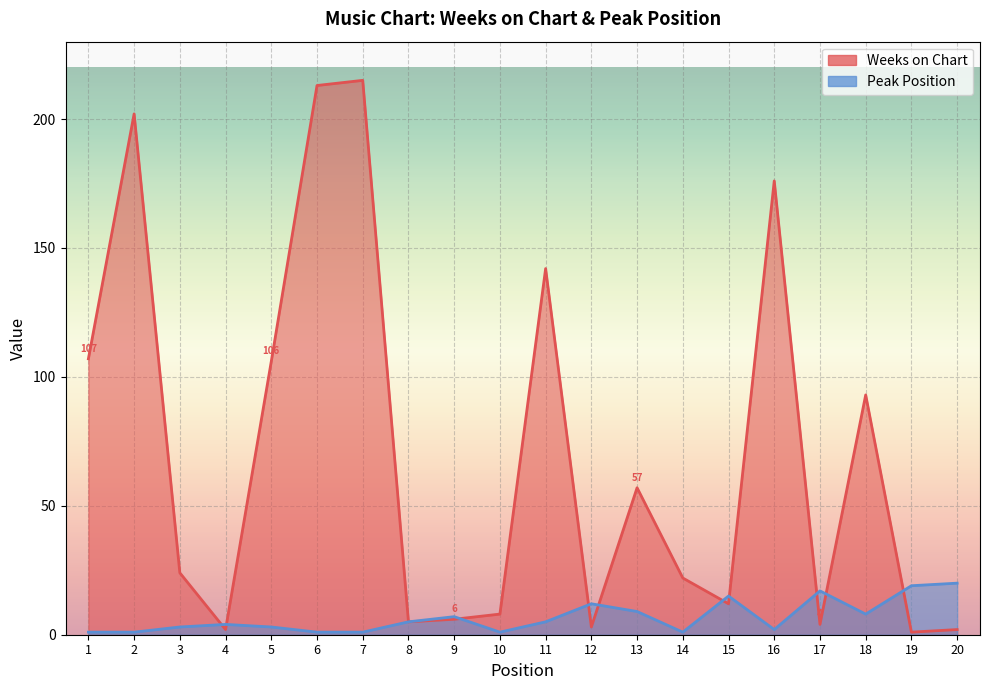

Which series has the largest range (max minus min)?

Weeks on Chart